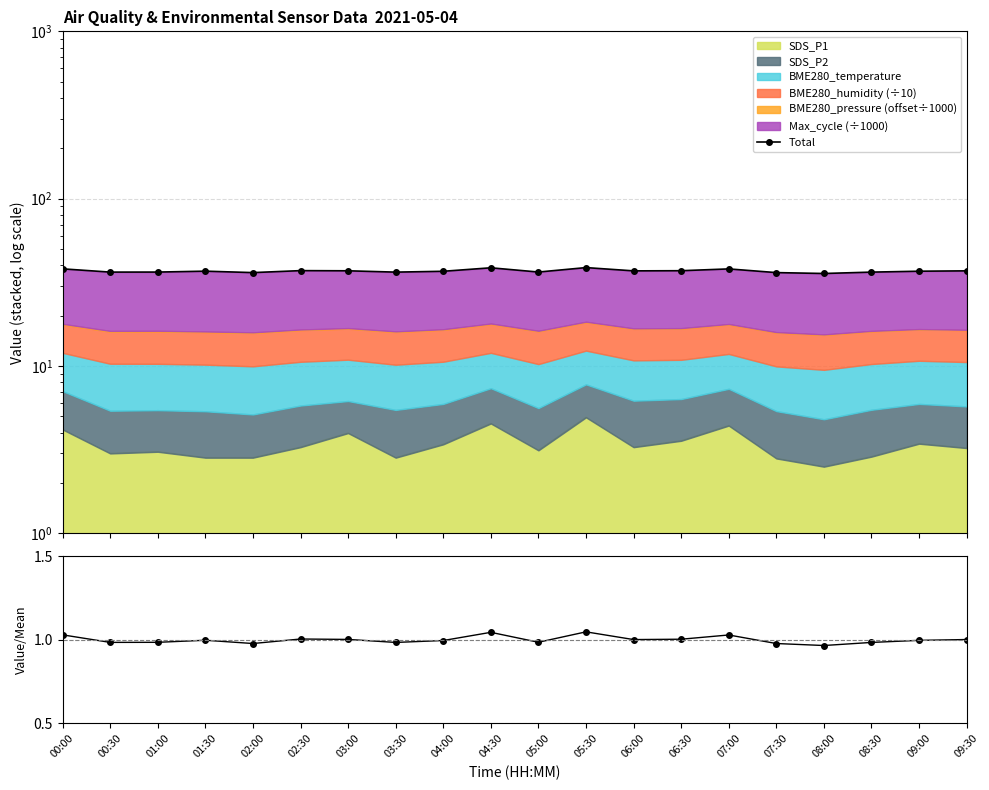

Reading left to right, what are all the values shown in this chart?

Total: 38.1	36.4	36.4	36.9	36.1	37.1	37.0	36.4	36.8	38.6	36.4	38.7	37.0	37.1	38.0	36.1	35.7	36.4	36.8	37.0
Total/Mean: 1.0	1.0	1.0	1.0	1.0	1.0	1.0	1.0	1.0	1.0	1.0	1.0	1.0	1.0	1.0	1.0	1.0	1.0	1.0	1.0